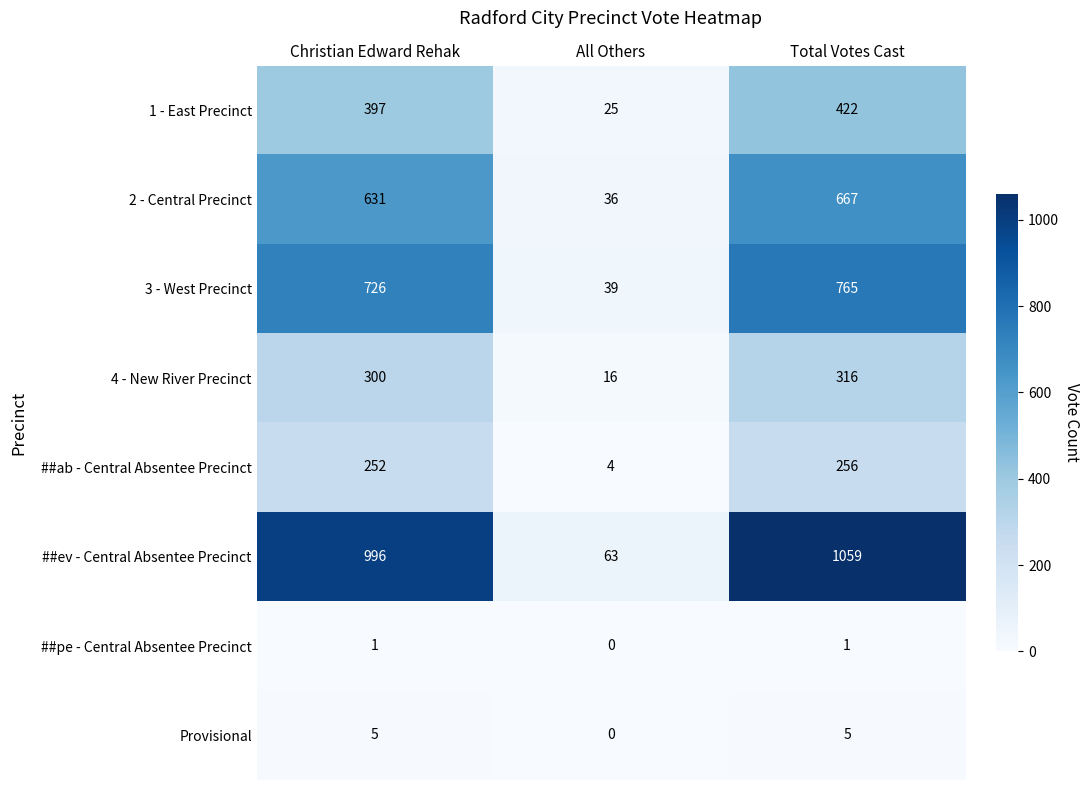

Reading left to right, what are all the values shown in this chart?

1 - East Precinct: Christian Edward Rehak=397	All Others=25	Total Votes Cast=422
2 - Central Precinct: Christian Edward Rehak=631	All Others=36	Total Votes Cast=667
3 - West Precinct: Christian Edward Rehak=726	All Others=39	Total Votes Cast=765
4 - New River Precinct: Christian Edward Rehak=300	All Others=16	Total Votes Cast=316
##ab - Central Absentee Precinct: Christian Edward Rehak=252	All Others=4	Total Votes Cast=256
##ev - Central Absentee Precinct: Christian Edward Rehak=996	All Others=63	Total Votes Cast=1059
##pe - Central Absentee Precinct: Christian Edward Rehak=1	All Others=0	Total Votes Cast=1
Provisional: Christian Edward Rehak=5	All Others=0	Total Votes Cast=5